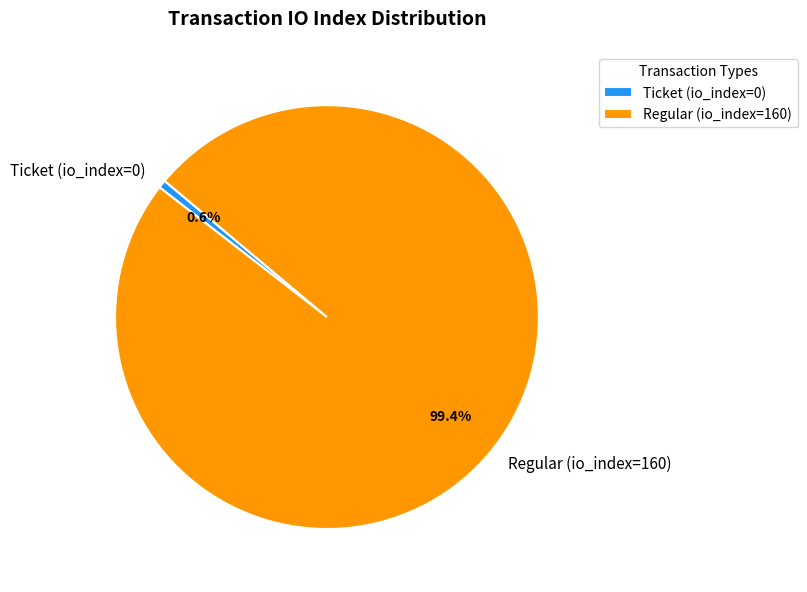

What is the majority slice?

Regular (io_index=160)